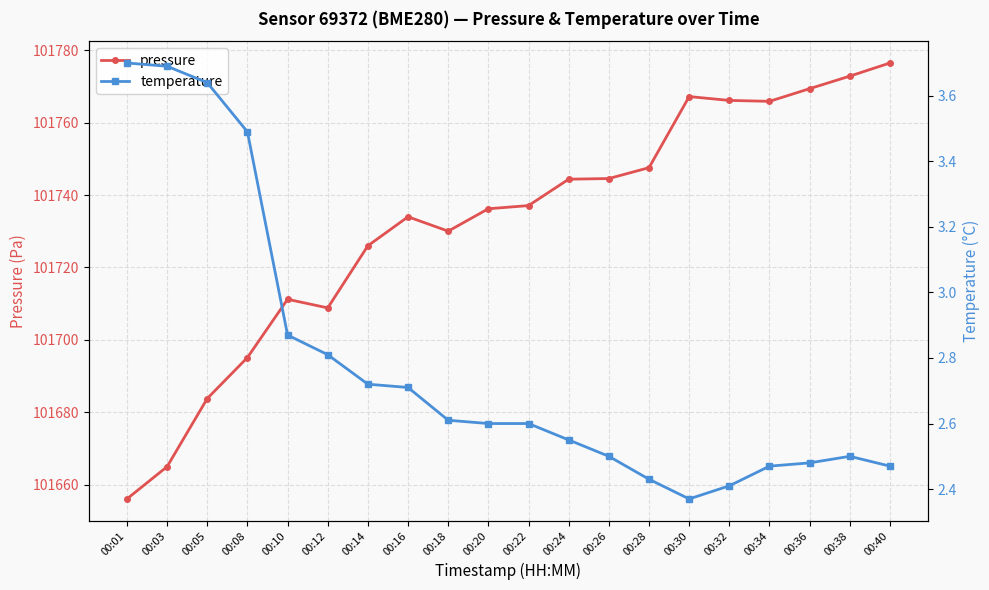

What is the value of the pressure point at the 12th from the left?

101744.4